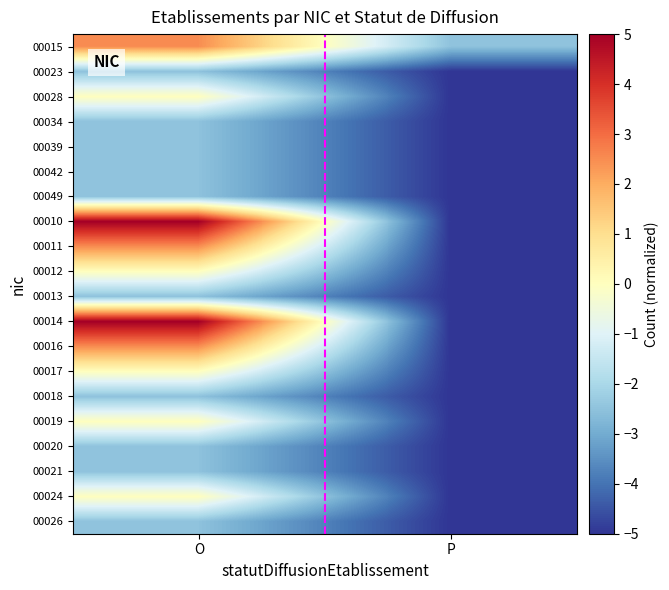

List the series in order of their peak value, highest first.

00010, 00014, 00015, 00011, 00016, 00028, 00012, 00017, 00019, 00024, 00023, 00034, 00039, 00042, 00049, 00013, 00018, 00020, 00021, 00026